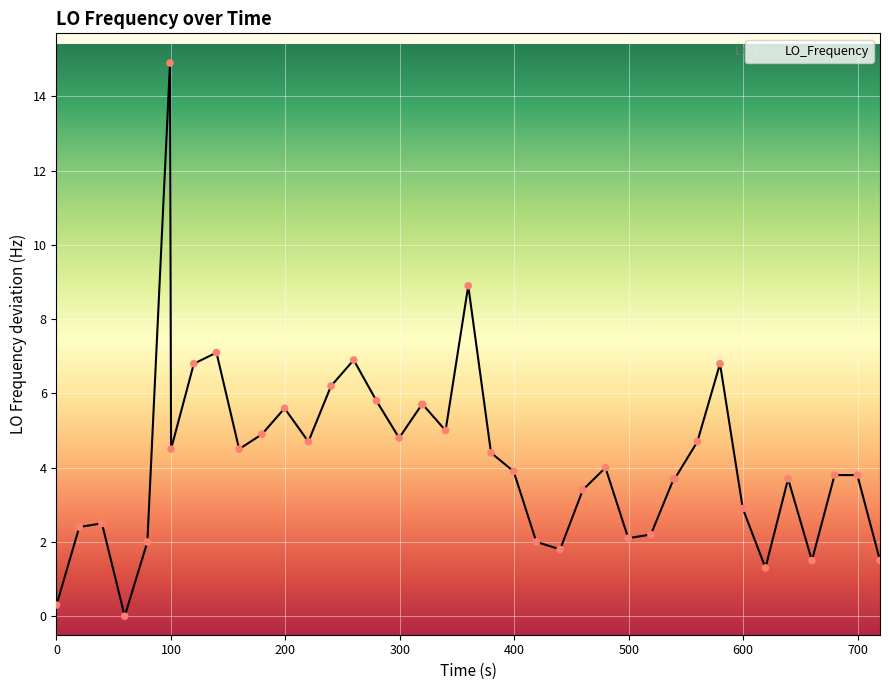

What is the maximum value shown in the chart?

14.9